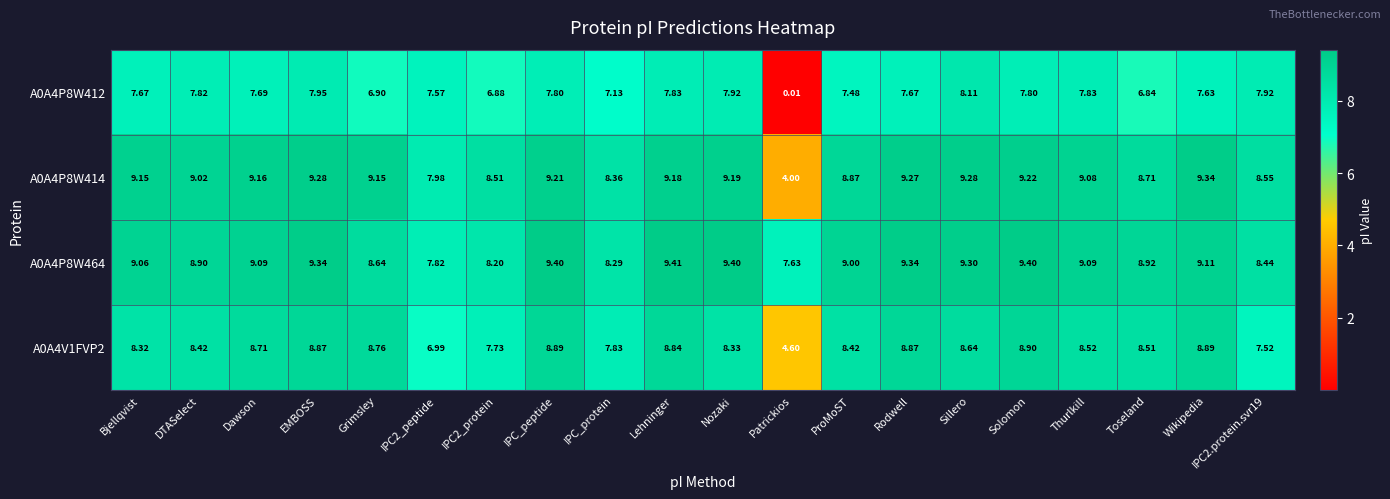

Which category has the lowest value in the A0A4P8W464 series?

Patrickios